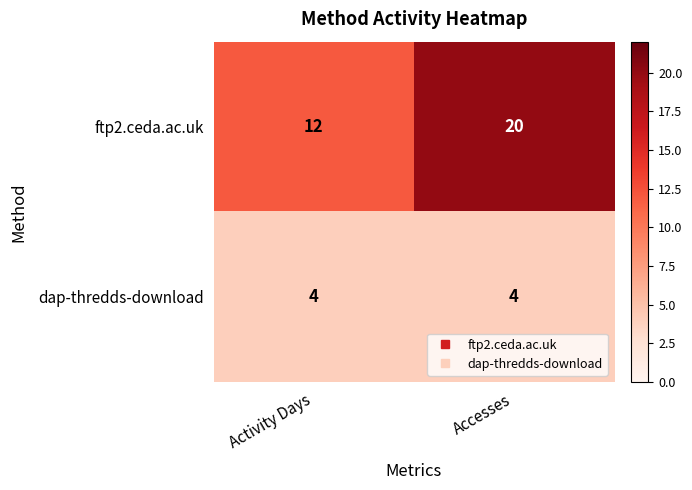

Which series changed the most between Activity Days and Accesses?

ftp2.ceda.ac.uk